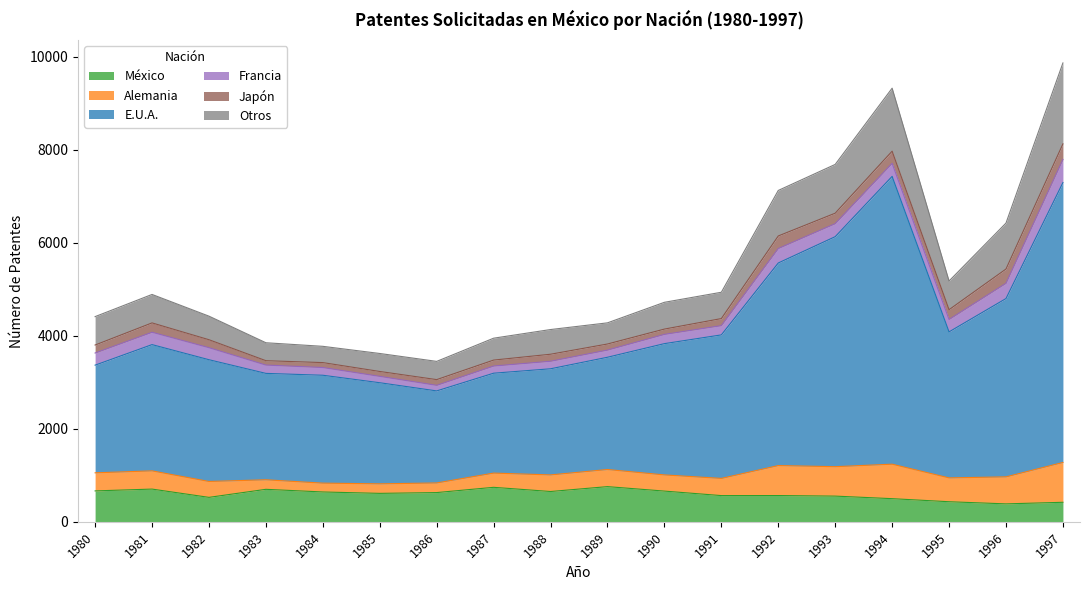

The México series shows 194 at 1993. True or false?

False